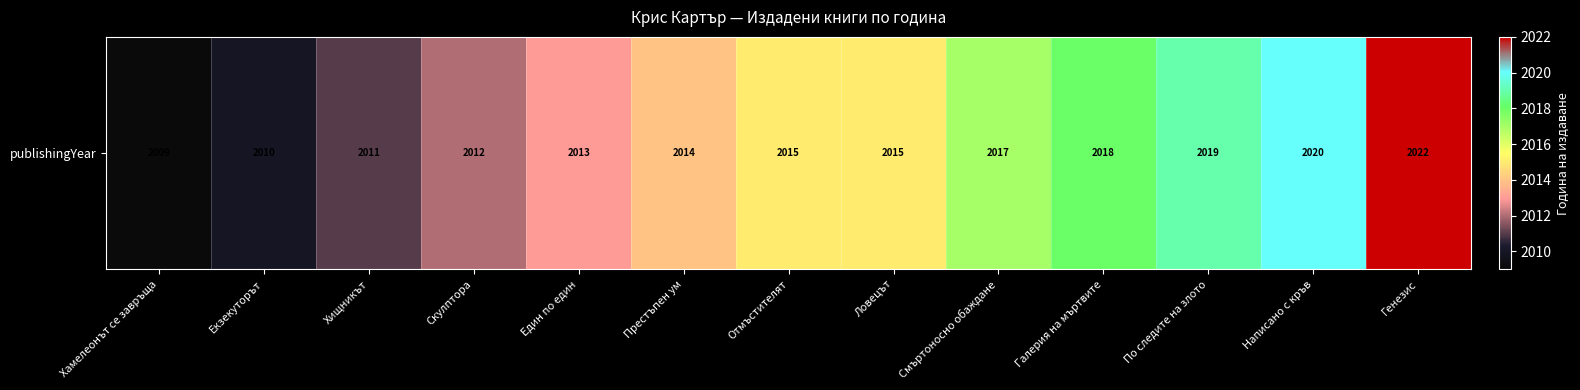

How many values exceed 2015?

5